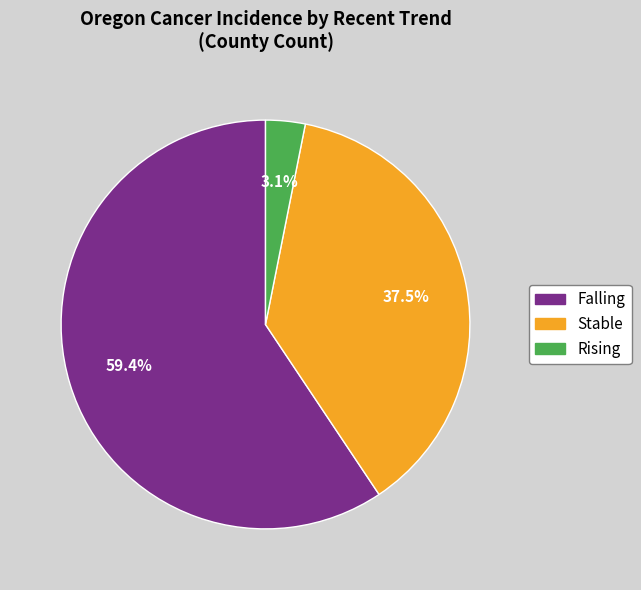

Is there any slice that represents more than half of the pie?

Yes